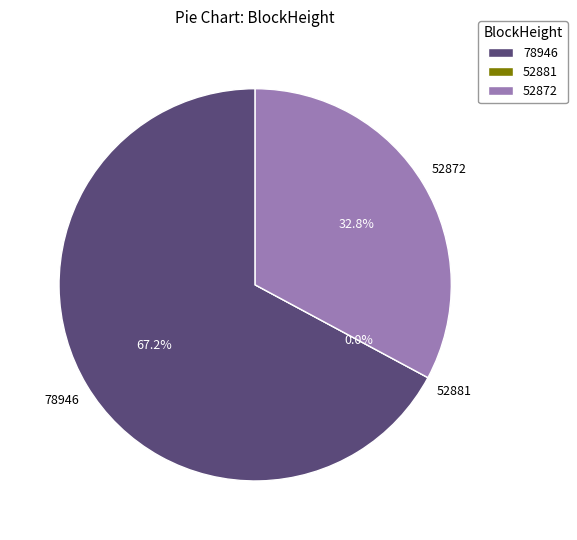

To the nearest percent, what is the difference between the largest and smallest slice percentages?

67%